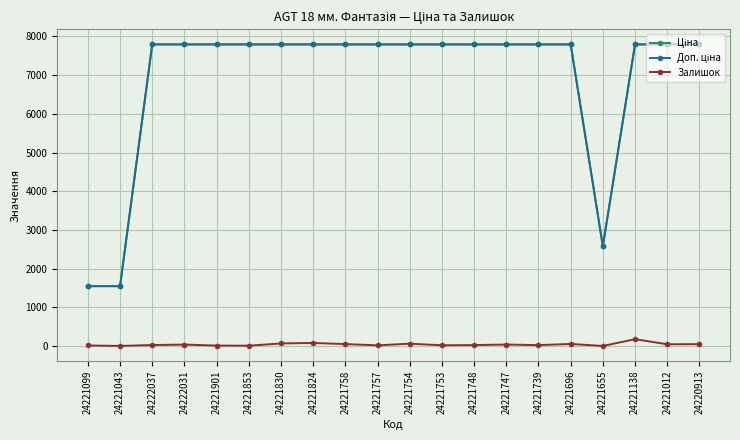

What is the maximum value for Залишок?

178.0